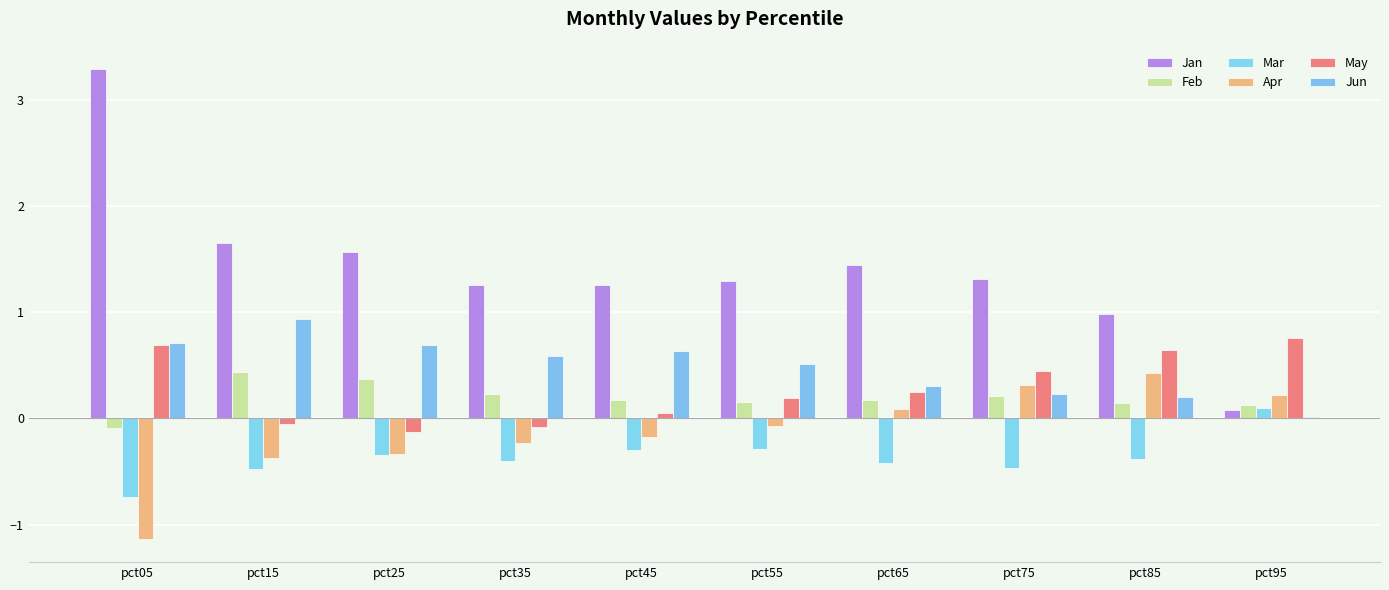

How many positive values does the May series have?

7